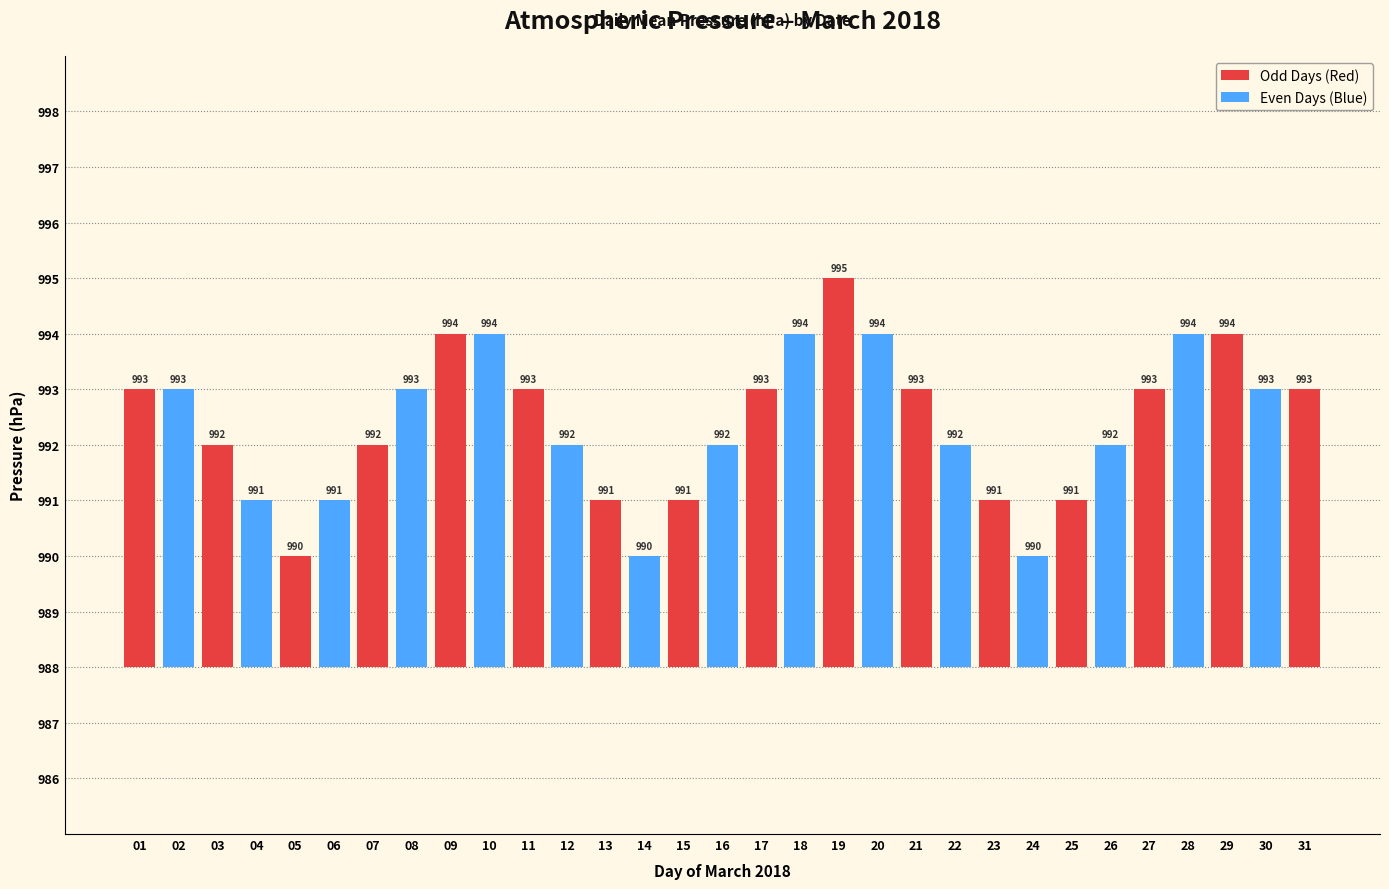

Which has a higher value, 16 or 27?

27